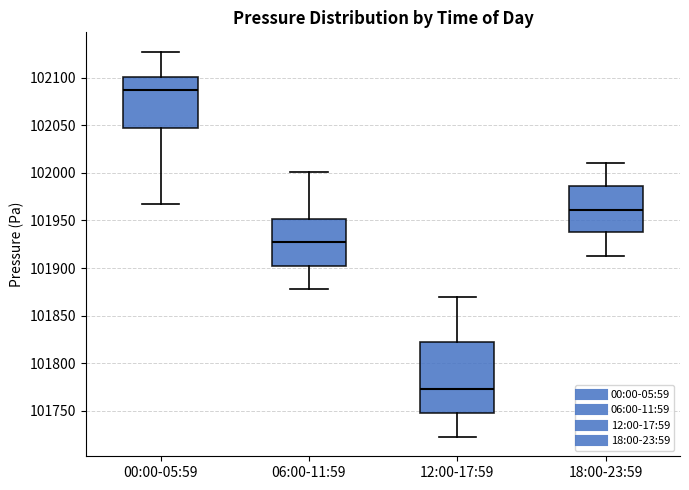

Reading left to right, transcribe this box plot: for each box, give where its median line is, the range the box spans, and where its two whiskers end, as read against the y-axis. The values are not printed on the chart, so give them approximately, as read against the axis.

00:00-05:59: median 102085, box 102045 to 102100, whiskers 101965 to 102125
06:00-11:59: median 101925, box 101905 to 101950, whiskers 101880 to 102000
12:00-17:59: median 101775, box 101750 to 101820, whiskers 101725 to 101870
18:00-23:59: median 101960, box 101940 to 101985, whiskers 101915 to 102010